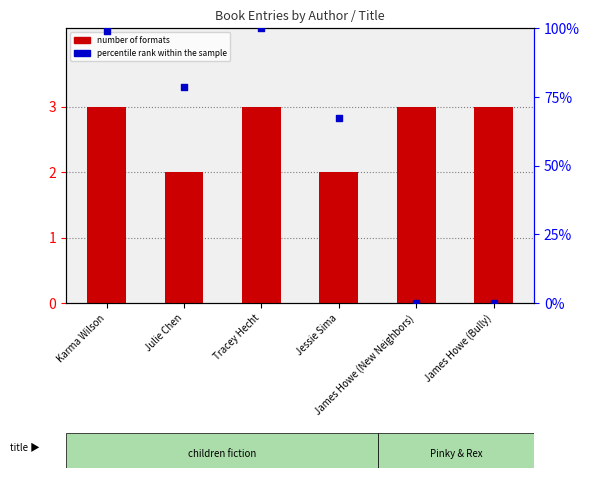

Which series contains the lowest Y value?

percentile rank within the sample